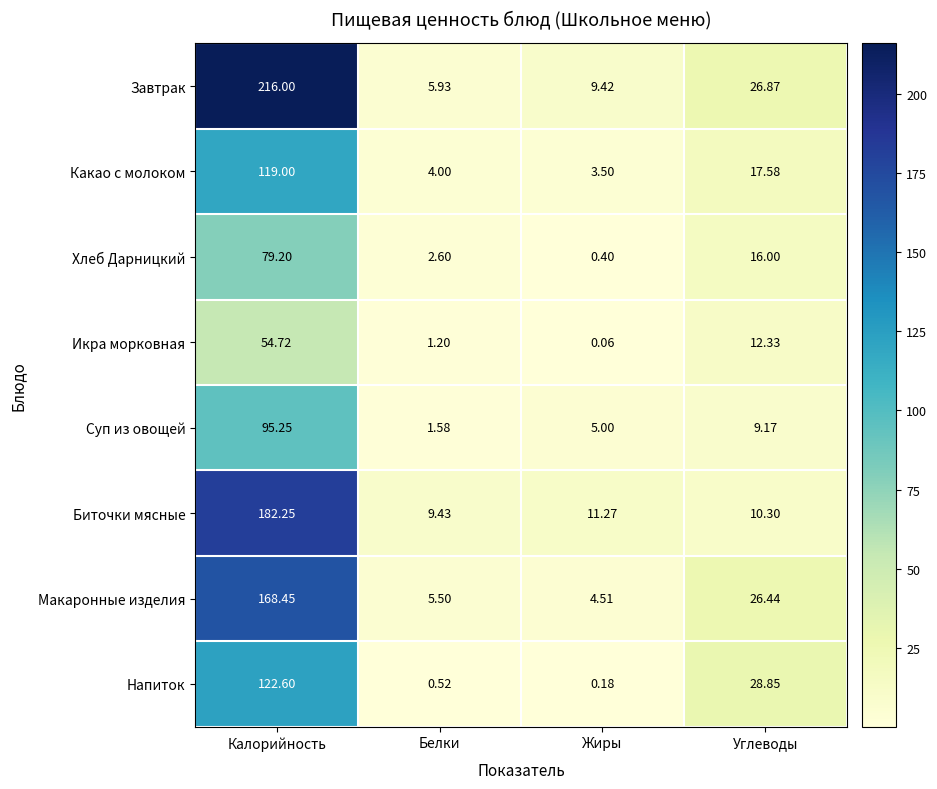

Rank the categories by Хлеб Дарницкий value from highest to lowest.

Калорийность, Углеводы, Белки, Жиры